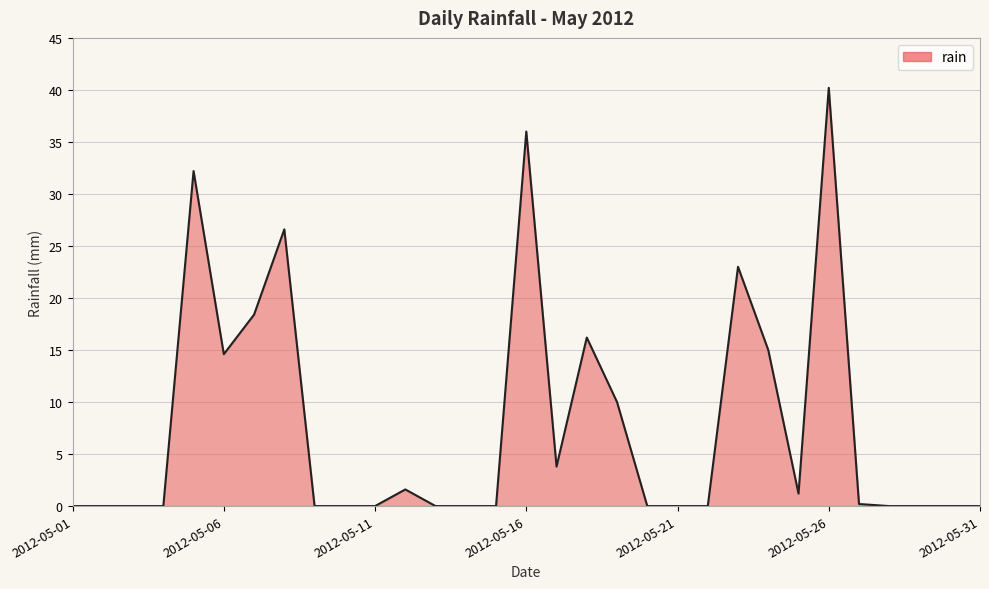

At which category does the chart reach its peak across all series?

2012-05-26